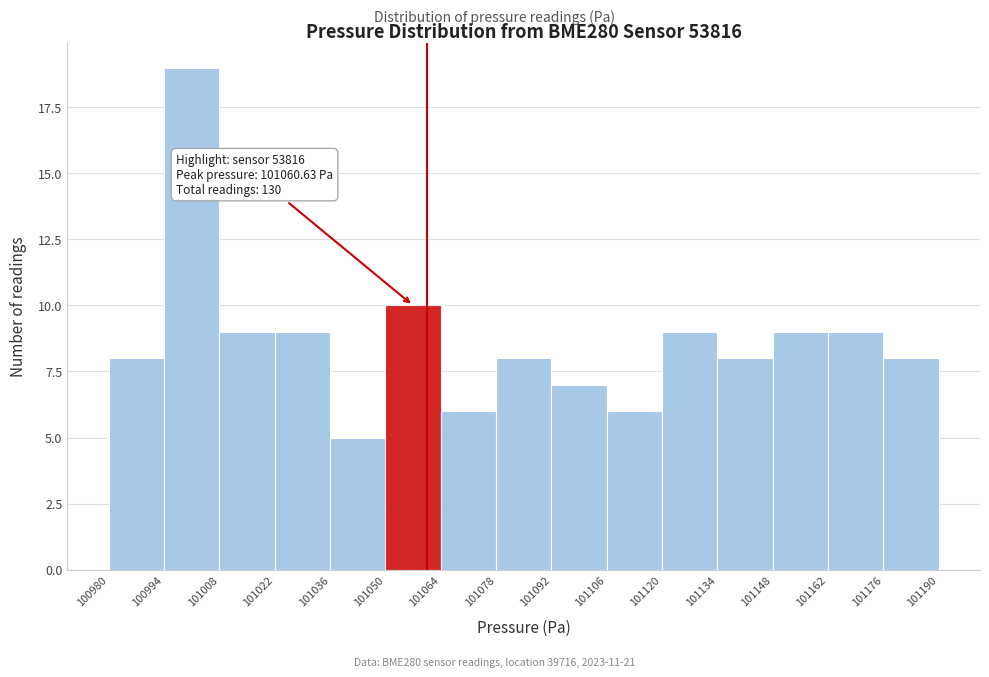

Over which range of the x-axis is the bar tallest?

100994 to 101008